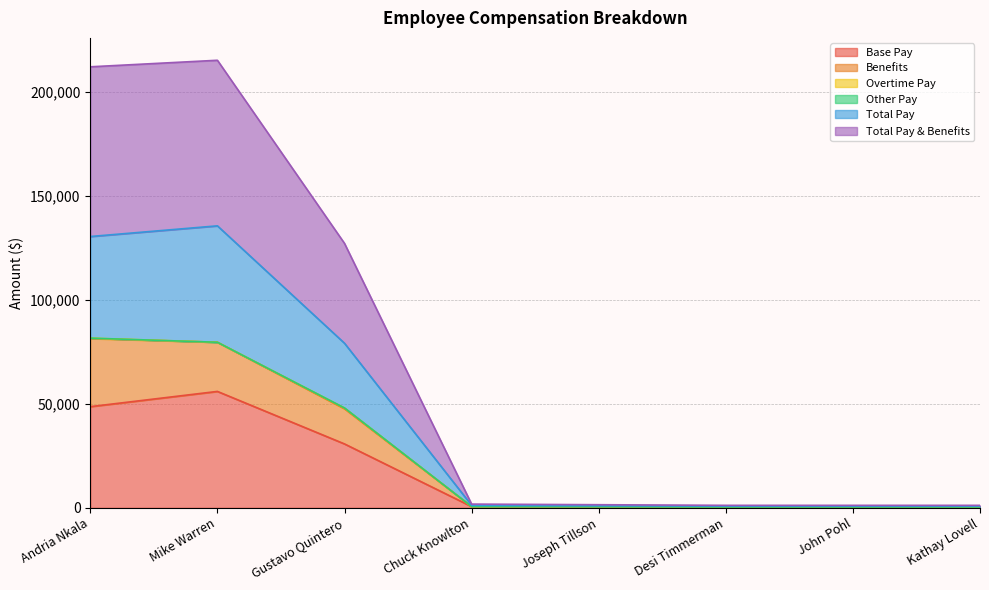

Where is Base Pay nearest to the value 28211?

Gustavo Quintero